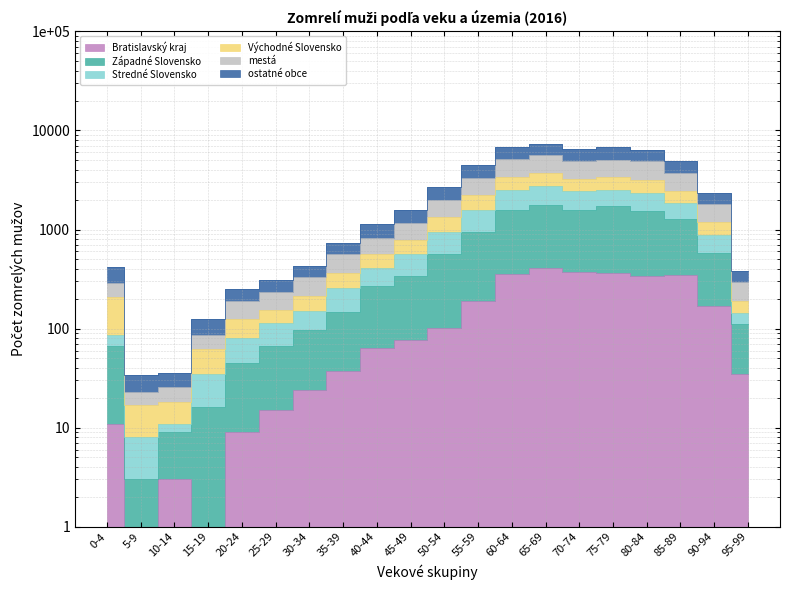

True or false: Západné Slovensko has more than 1 interior local peaks.

True